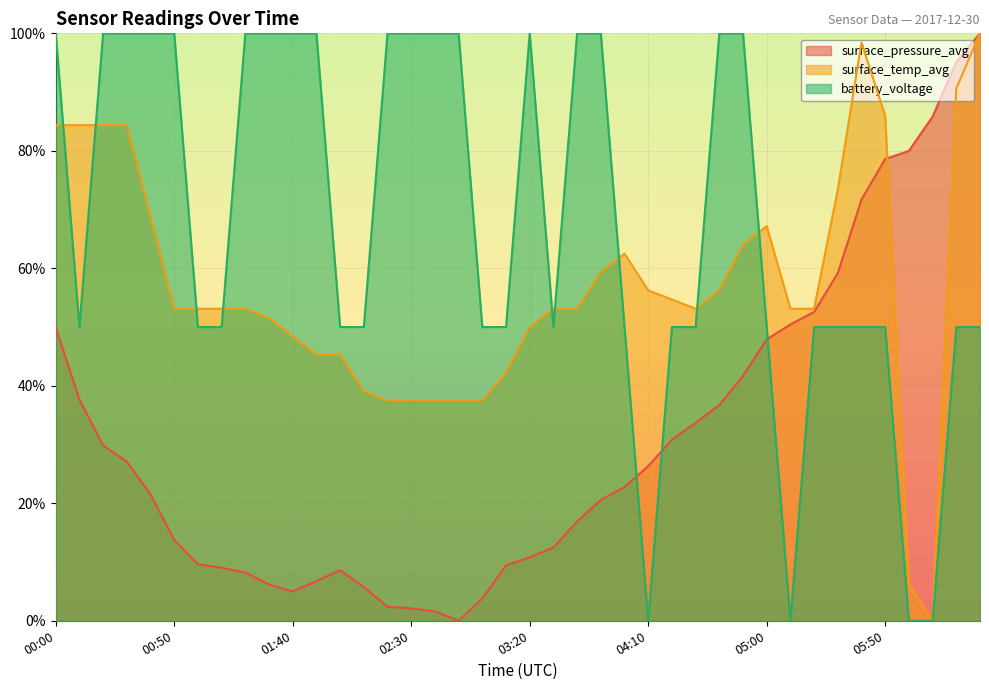

At how many categories does at least one series exceed 0?

40